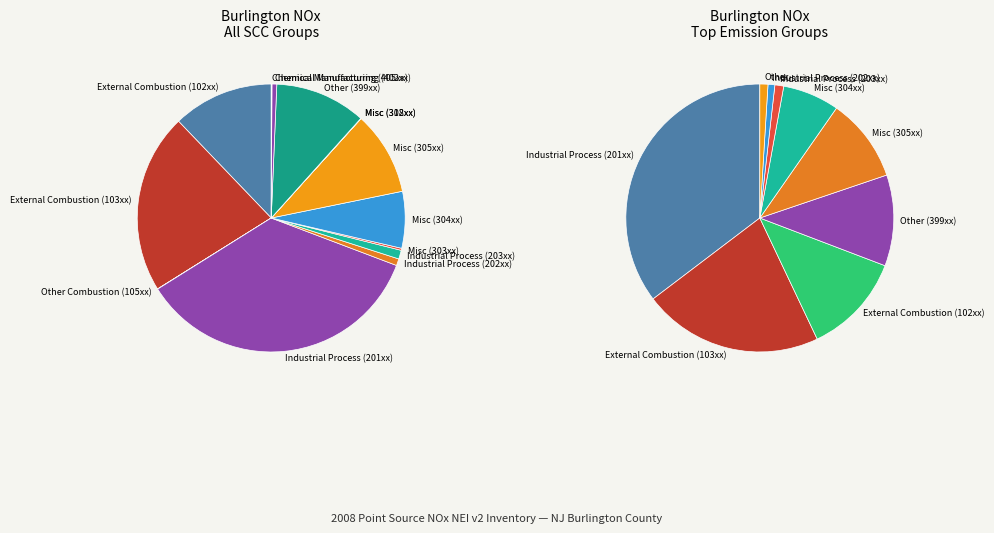

The SCC 30501512 slice represents 1% of the pie. True or false?

False